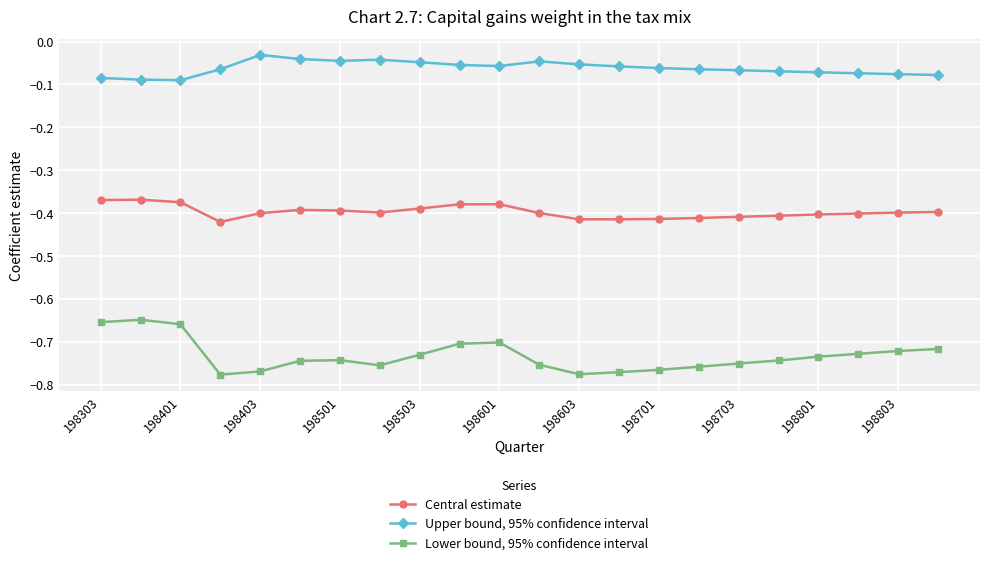

How many categories are shown in the chart?

22